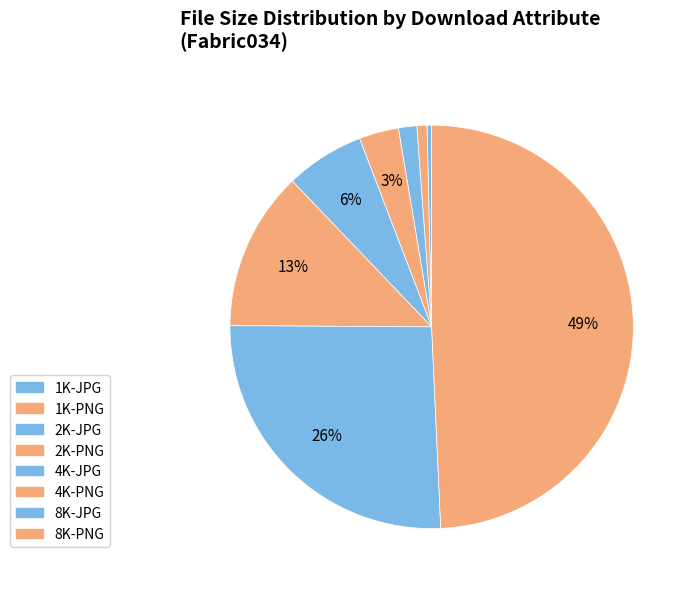

To the nearest percent, what is the difference between the largest and smallest slice percentages?

49%